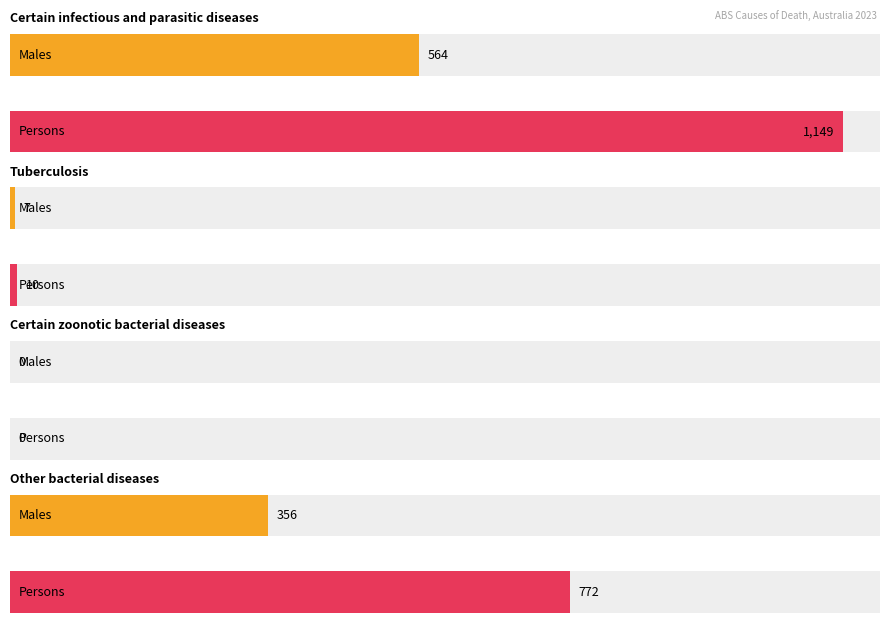

What is the average value of the Persons series?

483